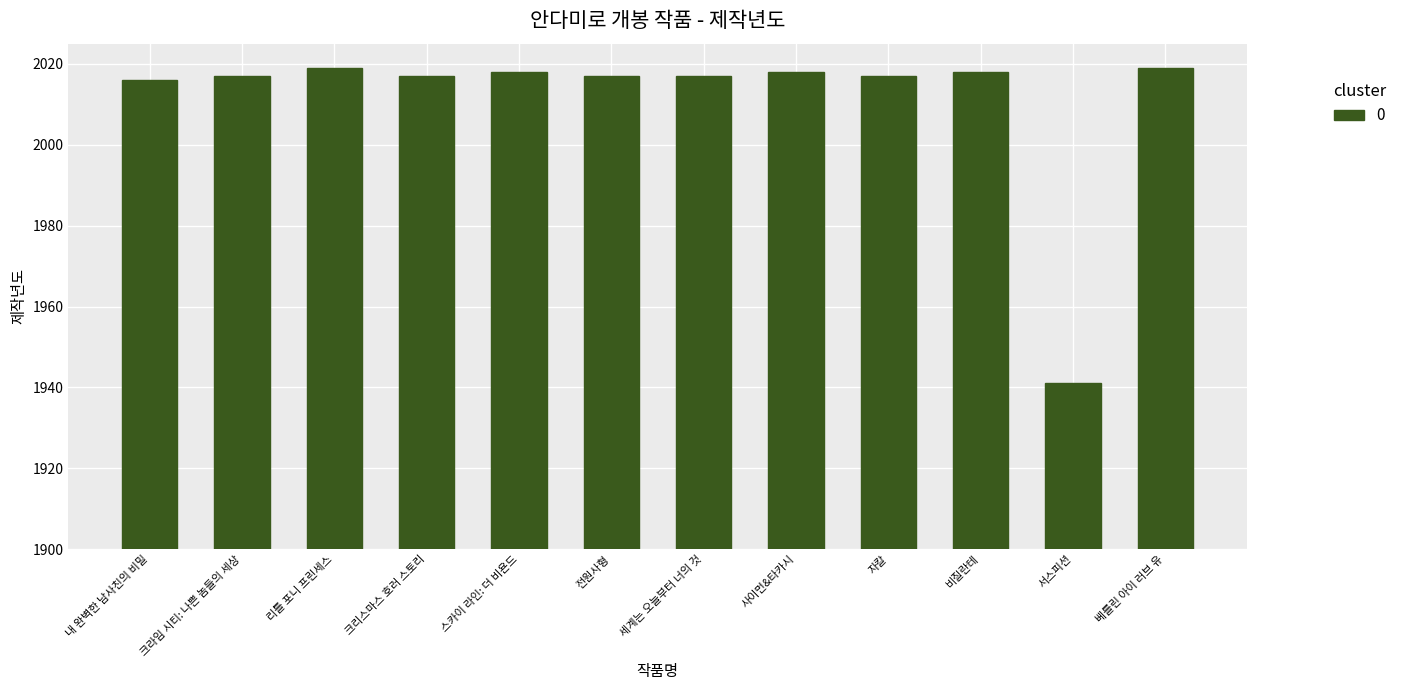

What is the ratio of the value at 스카이 라인: 더 비욘드 to the value at 크라임 시티: 나쁜 놈들의 세상?

1.0